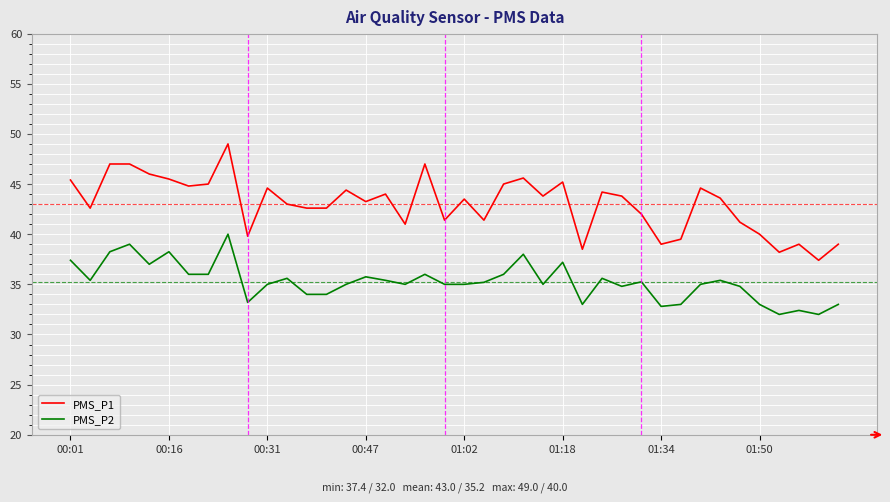

What is the difference between the maximum and minimum values in the PMS_P1 series?

11.6